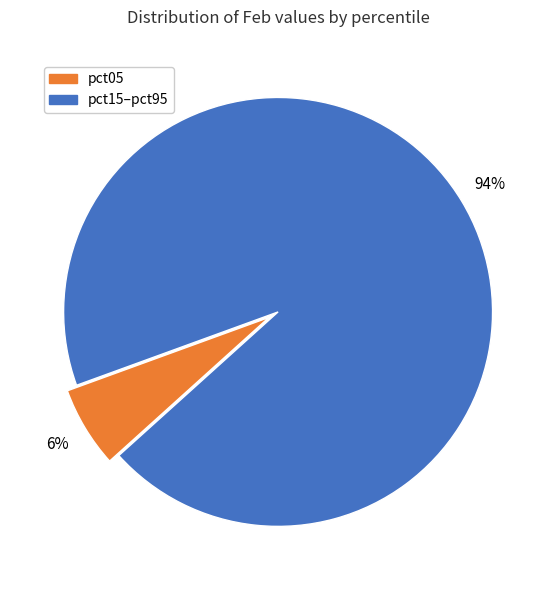

How many segments does this pie chart have?

2